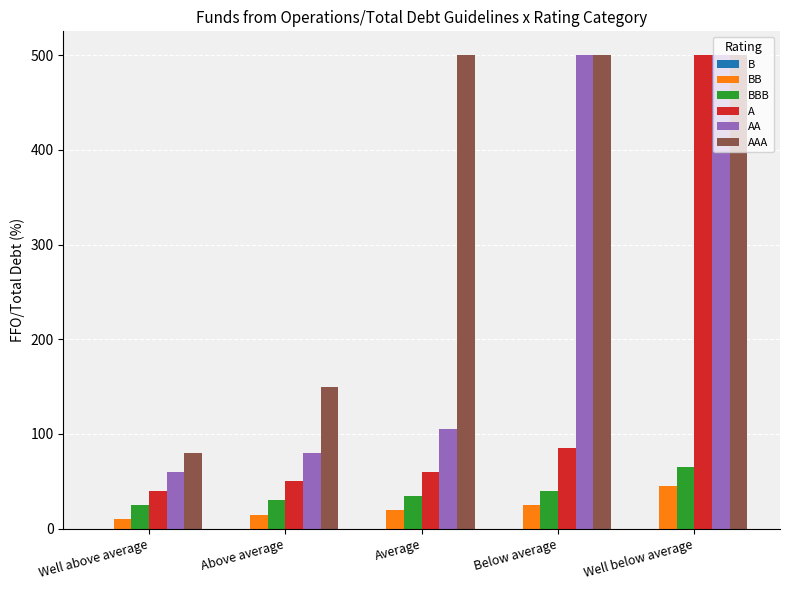

Which series has the largest range (max minus min)?

A